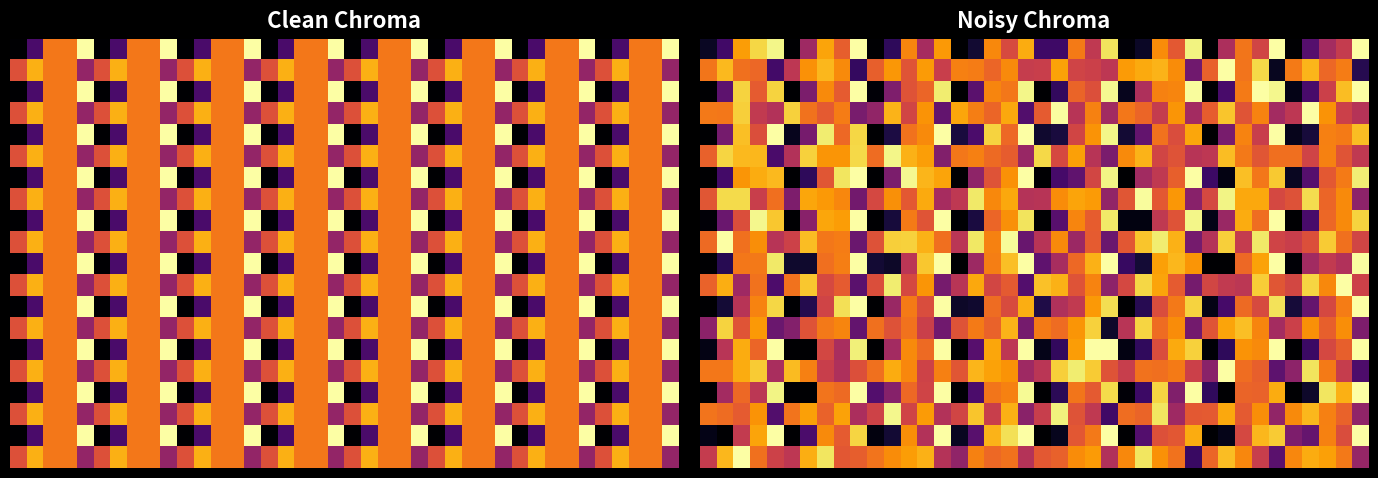

How many data points does each series have?

40